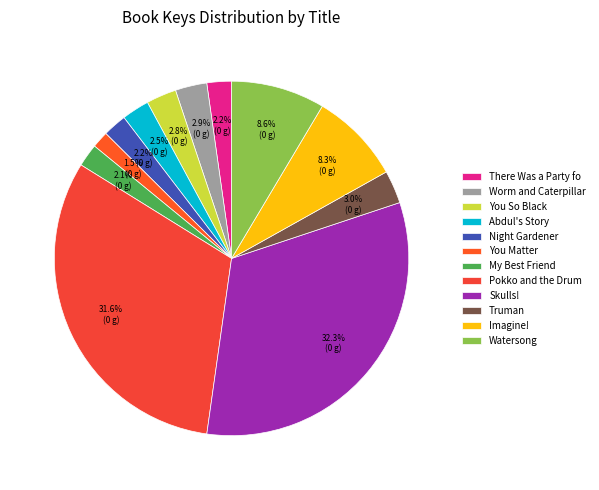

How many segments does this pie chart have?

12